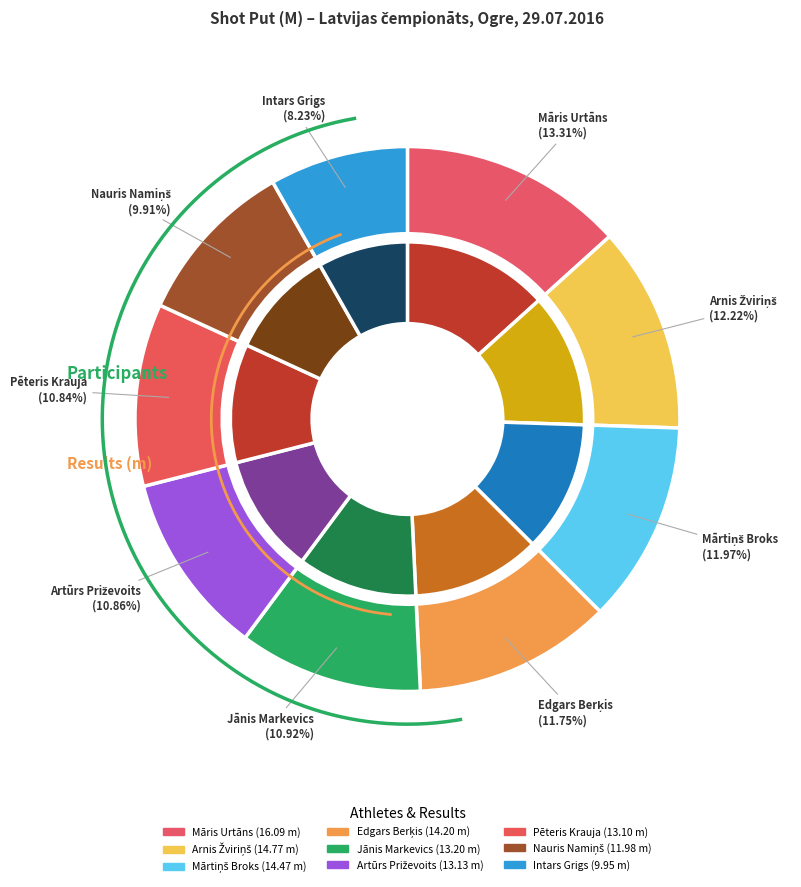

Which slice is the largest?

Māris Urtāns